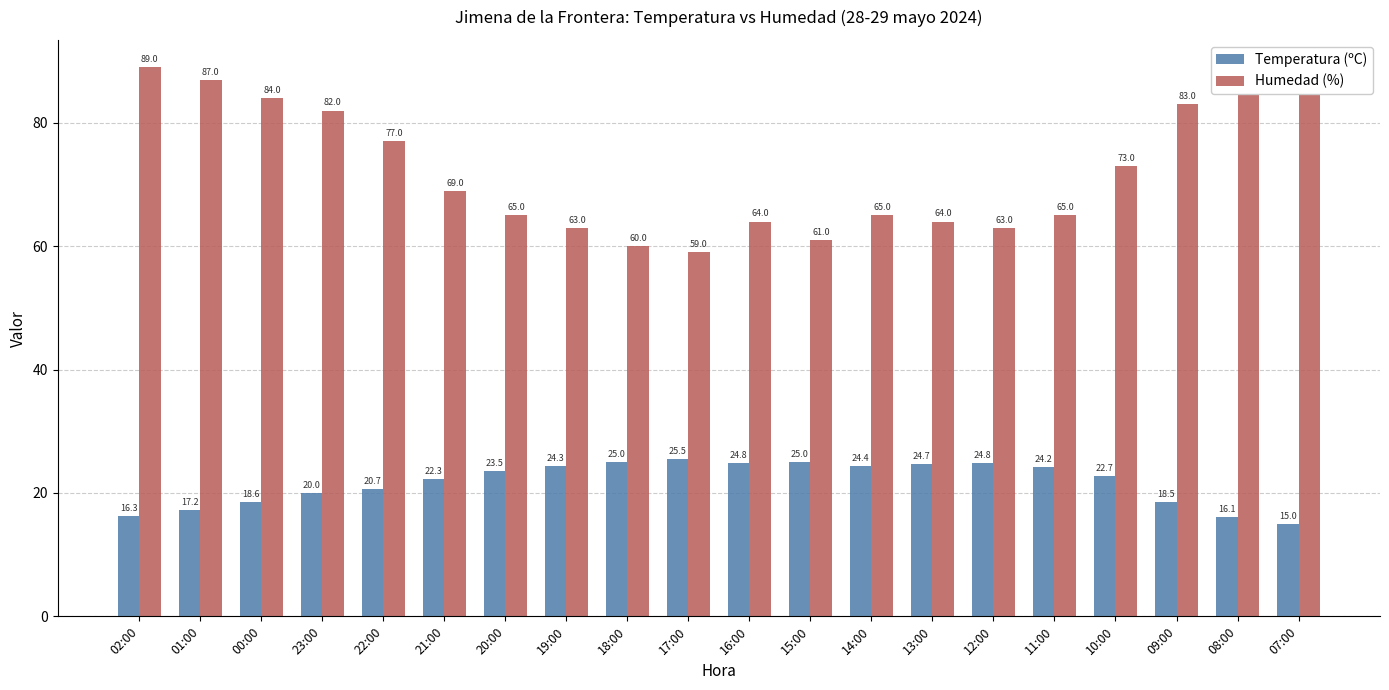

Rank the categories by Humedad (%) value from highest to lowest.

02:00, 08:00, 07:00, 01:00, 00:00, 09:00, 23:00, 22:00, 10:00, 21:00, 20:00, 14:00, 11:00, 16:00, 13:00, 19:00, 12:00, 15:00, 18:00, 17:00